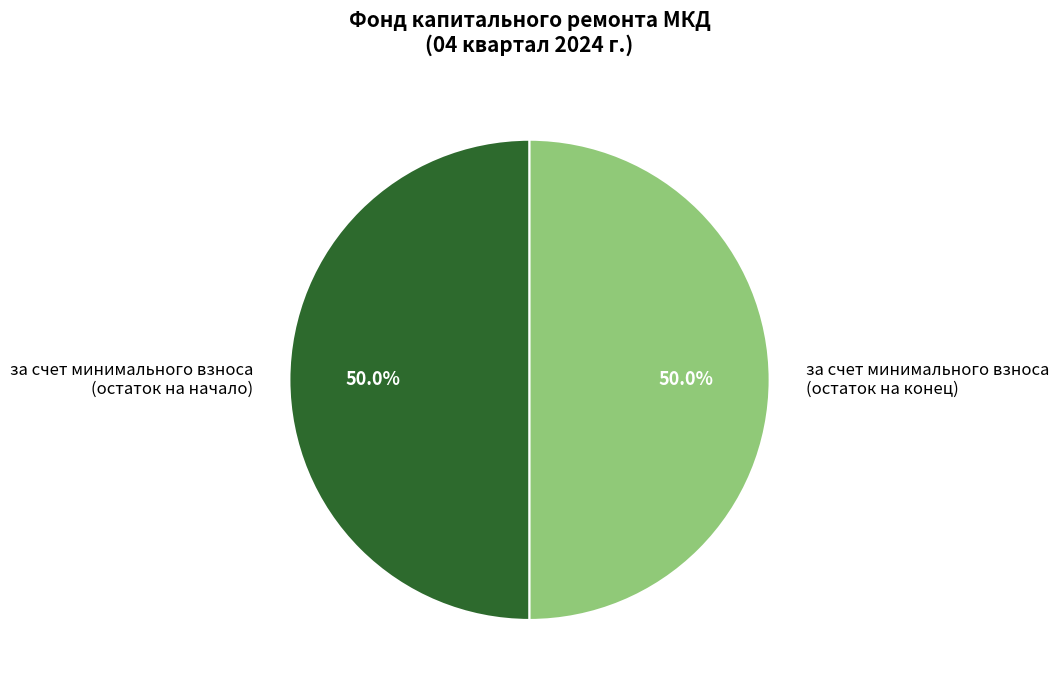

Is the sum of за счет минимального взноса (остаток на начало) and за счет минимального взноса (остаток на конец) greater than half?

Yes